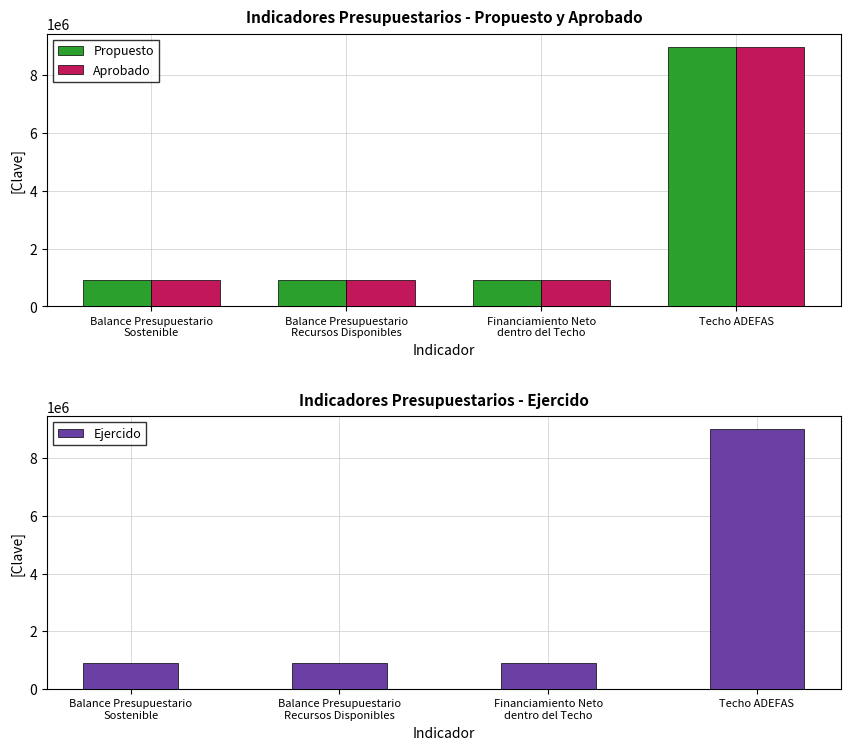

What position from the left is Techo ADEFAS?

4